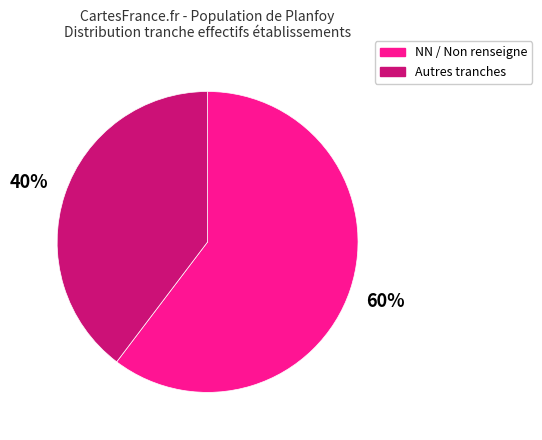

Does any single category account for the majority?

Yes